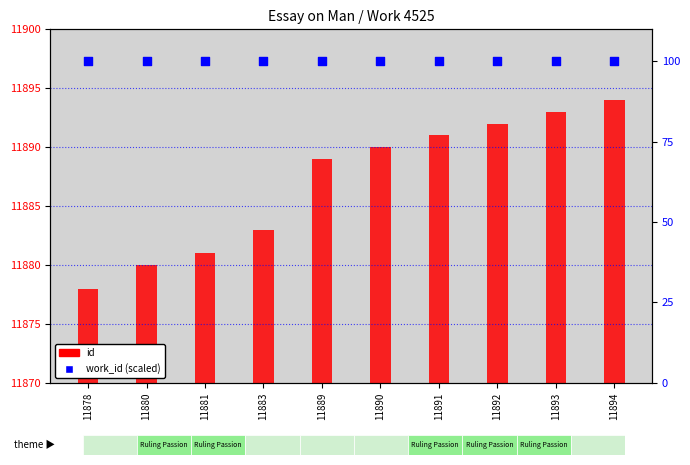

Which series has the largest total across all categories?

id